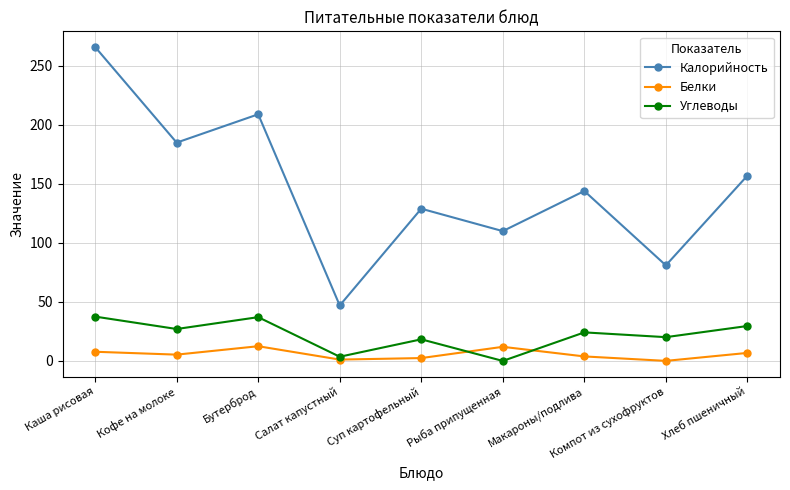

At Суп картофельный, list the series in order from largest to smallest.

Калорийность, Углеводы, Белки